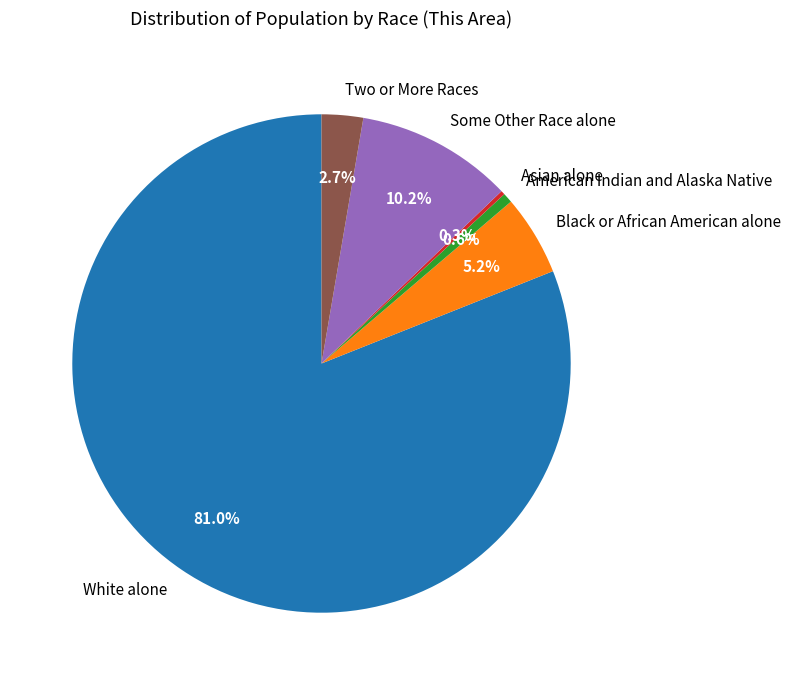

Is Black or African American alone the majority of the pie?

No